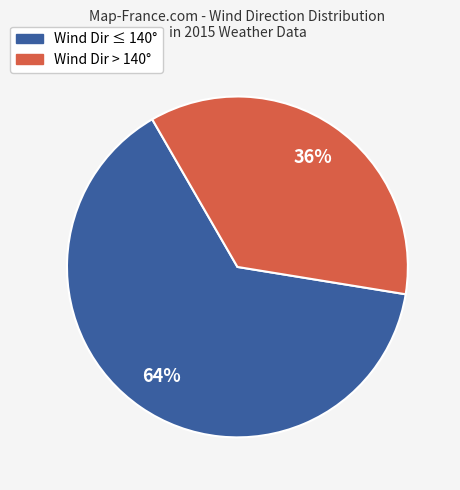

To the nearest percent, what is the average slice percentage?

50%